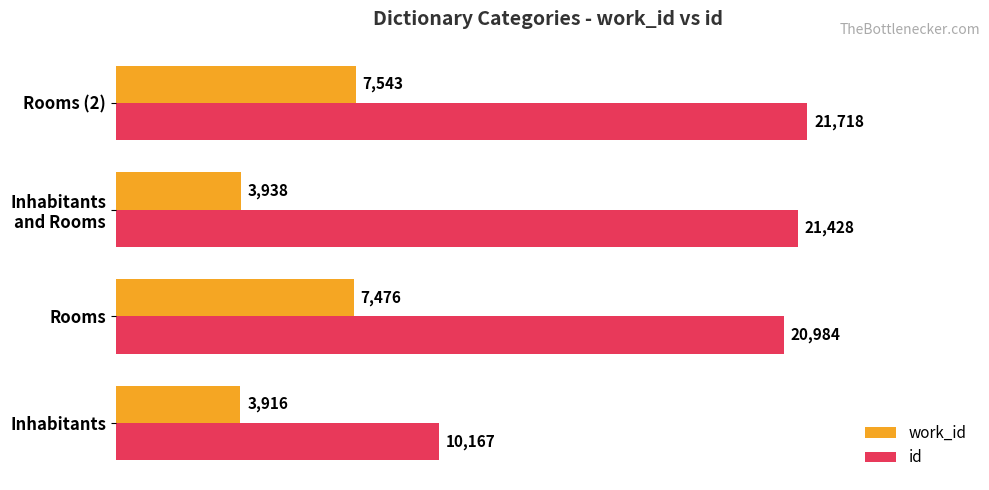

What is the greatest value displayed?

21718